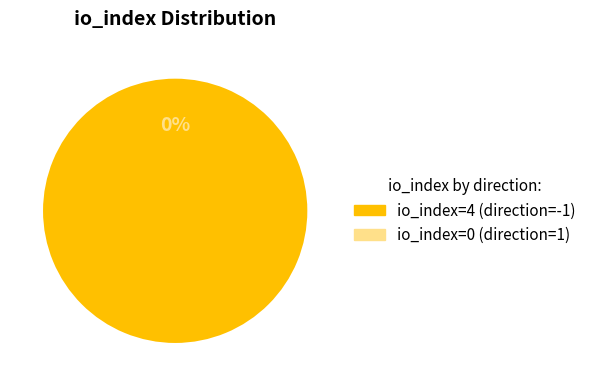

How many slices are in this pie chart?

2